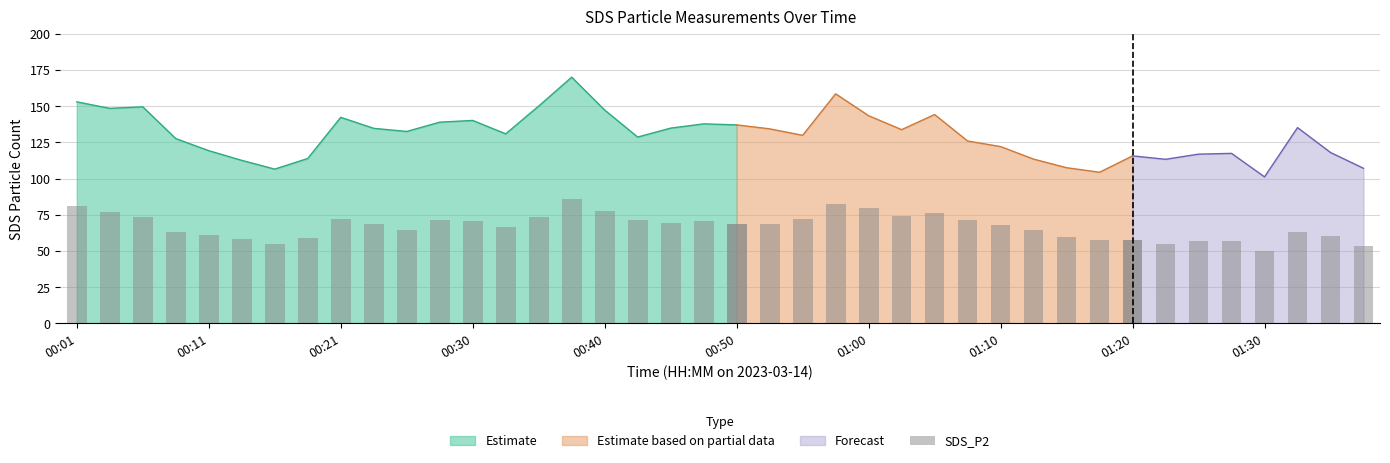

What is the minimum value for Estimate?

106.6